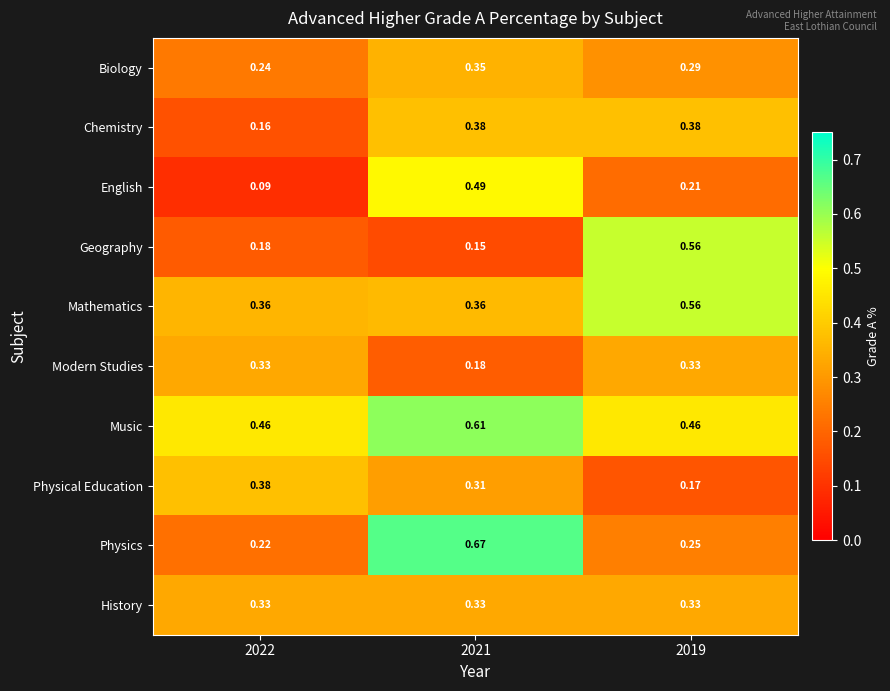

Is the value of Physical Education at 2022 greater than the value of History at 2019?

Yes